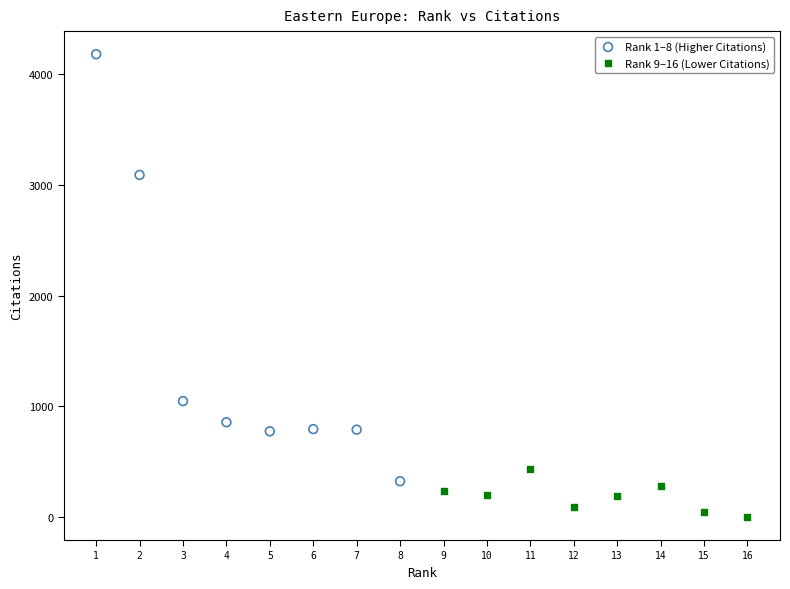

Which series has the largest Y range (max minus min)?

Rank 1–8 (Higher Citations)